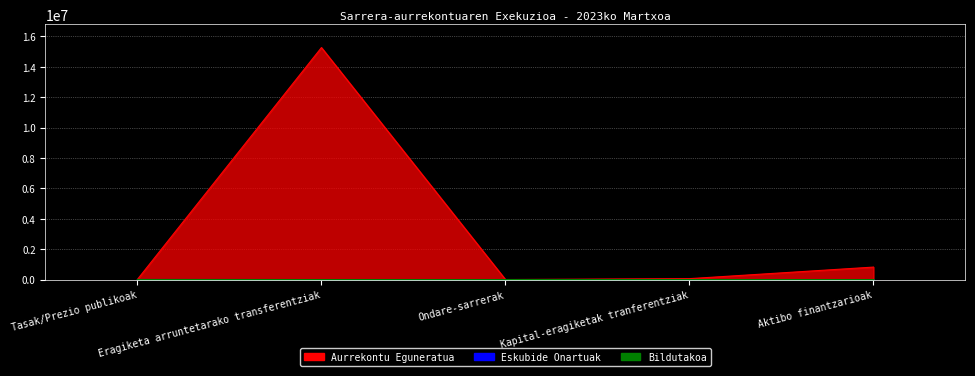

How many data points in Aurrekontu Eguneratua are less than 60000?

2